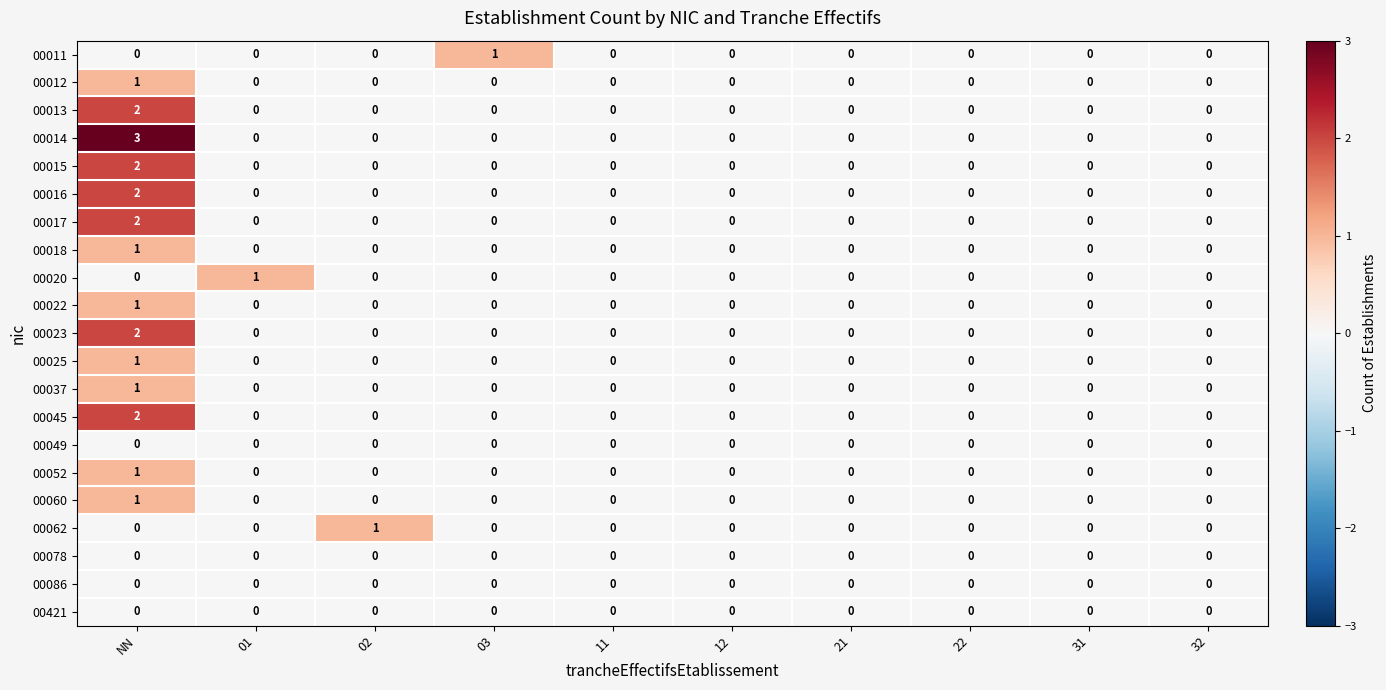

Is it true that 00016 equals -1 at 01?

False